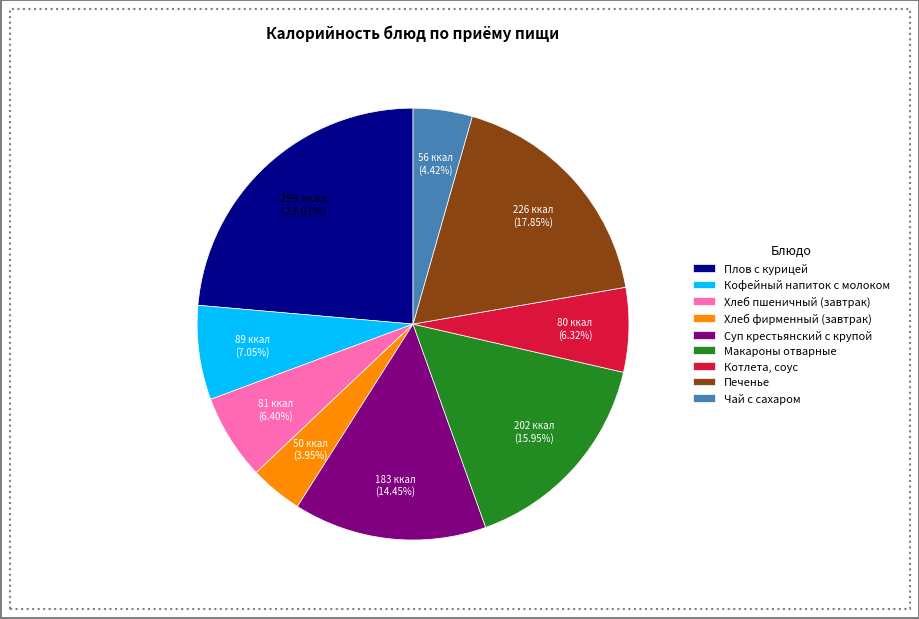

Rank the categories by value from highest to lowest.

Плов с курицей, Печенье, Макароны отварные, Суп крестьянский с крупой, Кофейный напиток с молоком, Хлеб пшеничный (завтрак), Котлета, соус, Чай с сахаром, Хлеб фирменный (завтрак)